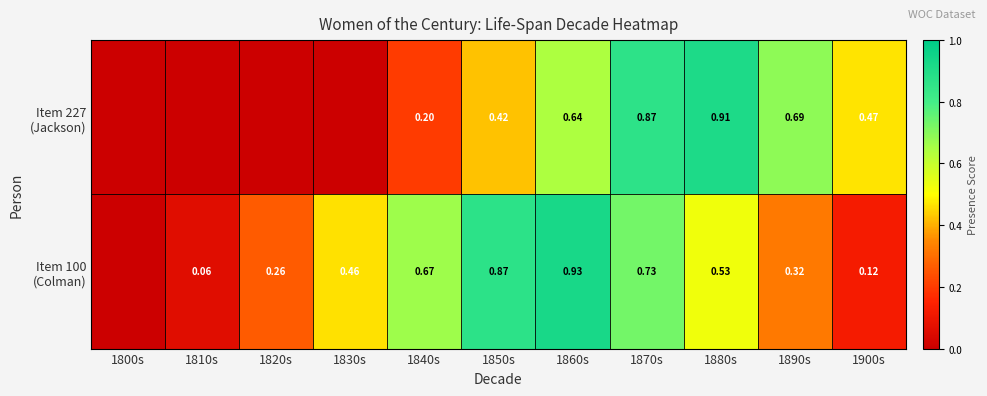

At which category is the sum across all series the highest?

1870s